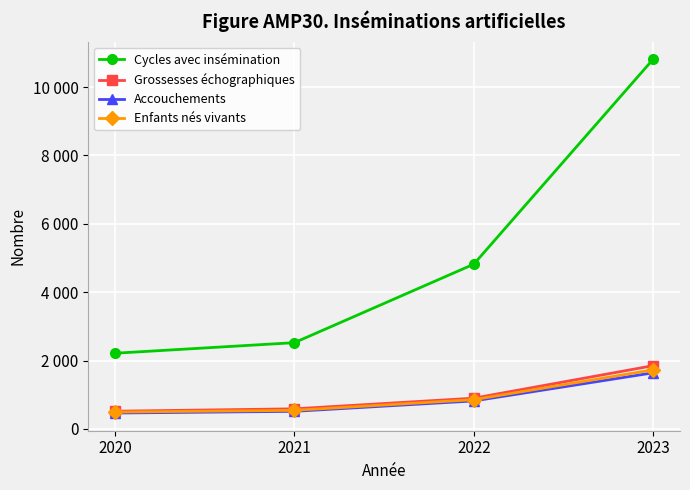

What is the approximate value of Accouchements at 2021?

515